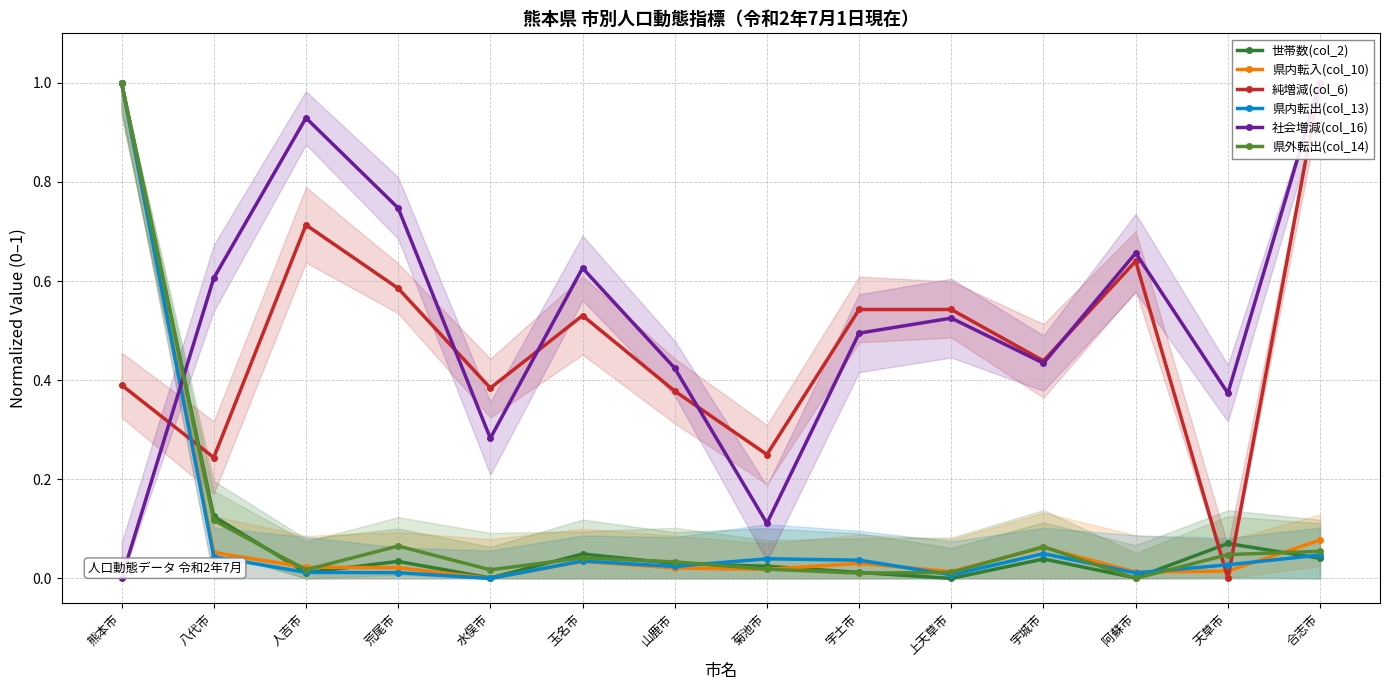

What is the sum of the 社会増減(col_16) values at 人吉市 and 上天草市?

1.5